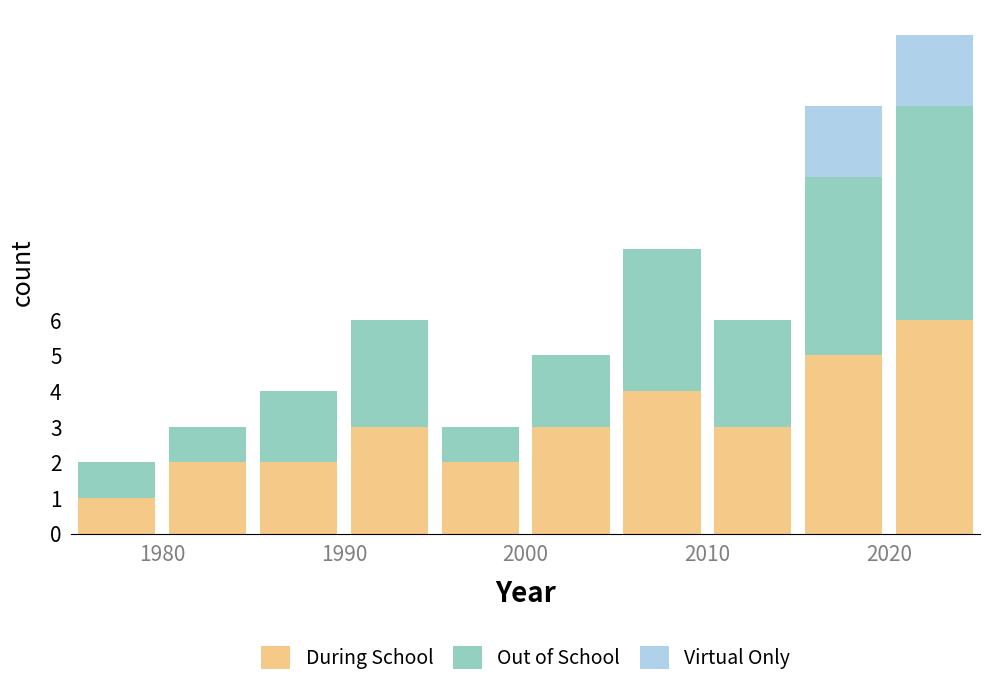

What is the highest value of the During School series?

6